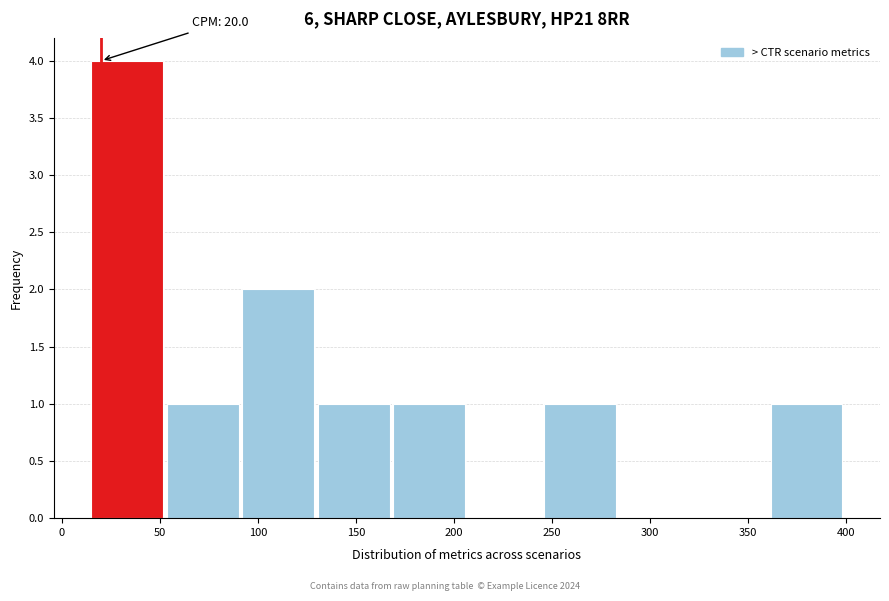

Which range on the x-axis has the tallest bar?

15.0 to 53.5